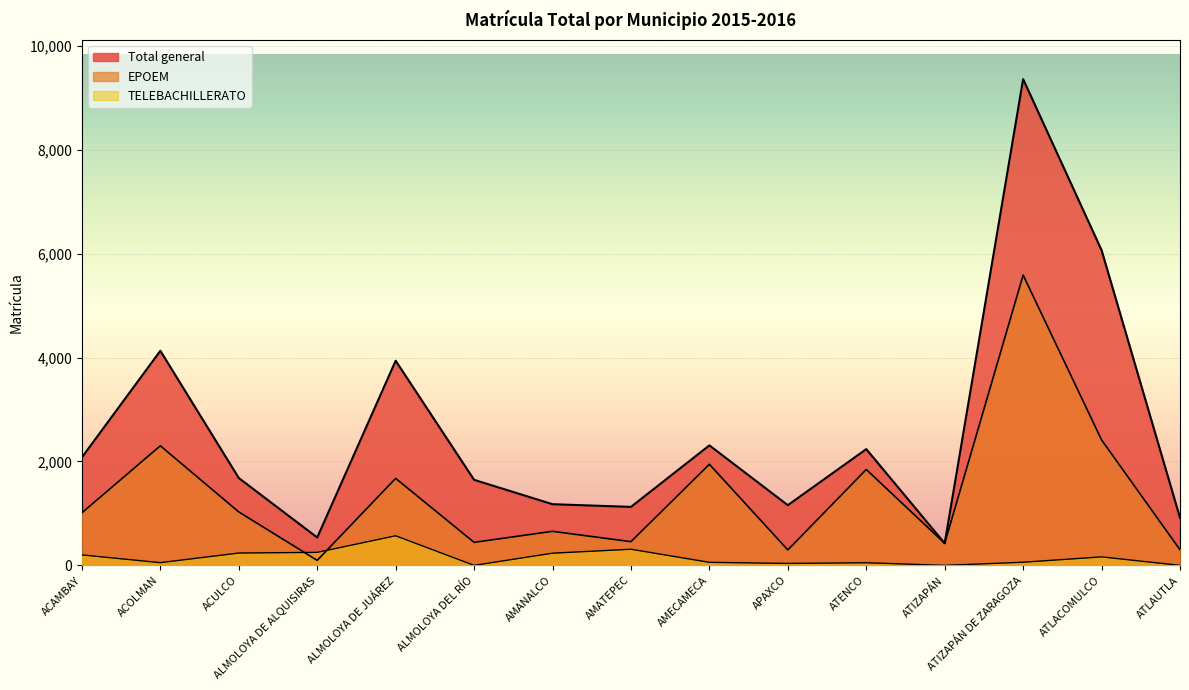

Which category has the lowest value across all series?

ALMOLOYA DEL RÍO